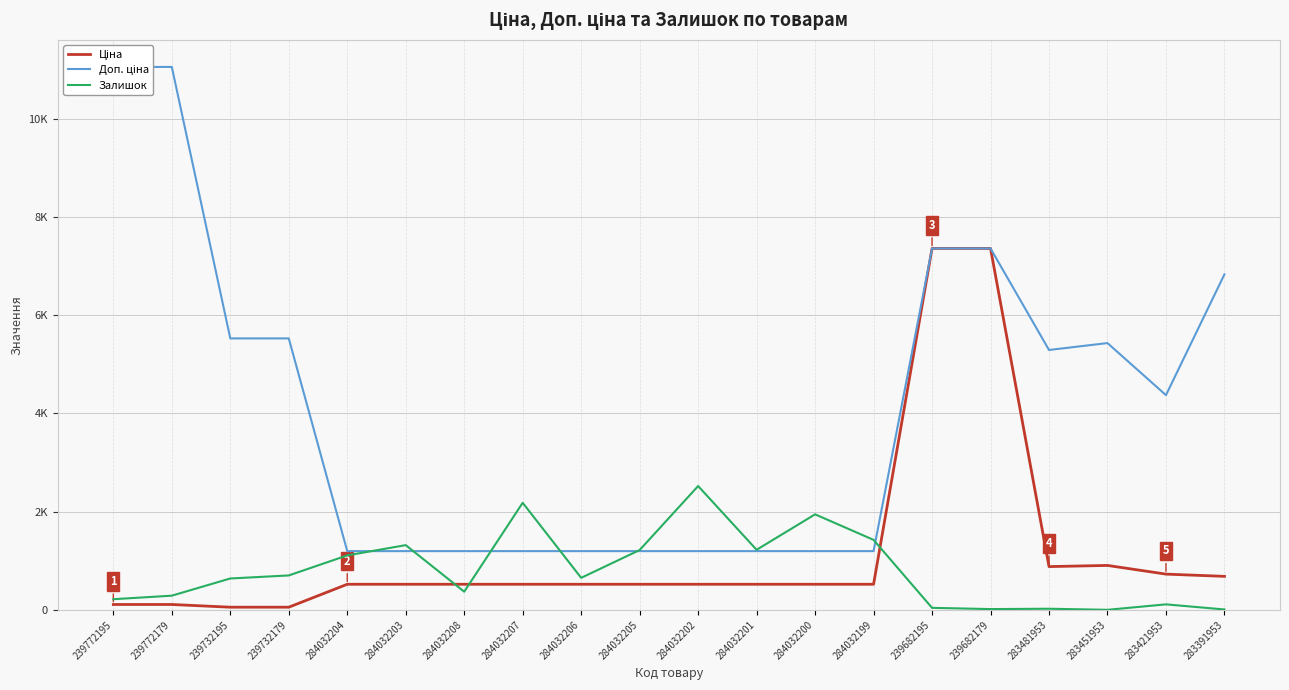

What are all the series names shown in the legend?

Ціна, Доп. ціна, Залишок